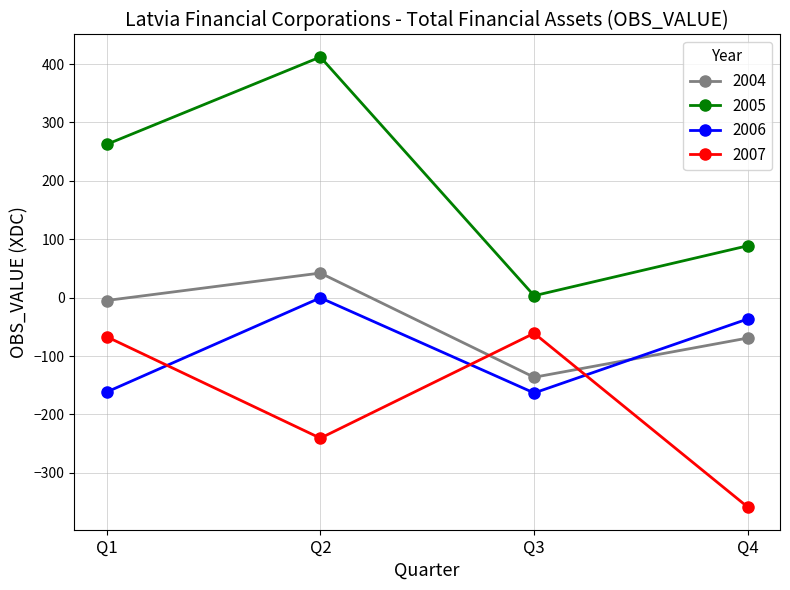

How many times do 2006 and 2007 cross each other?

3